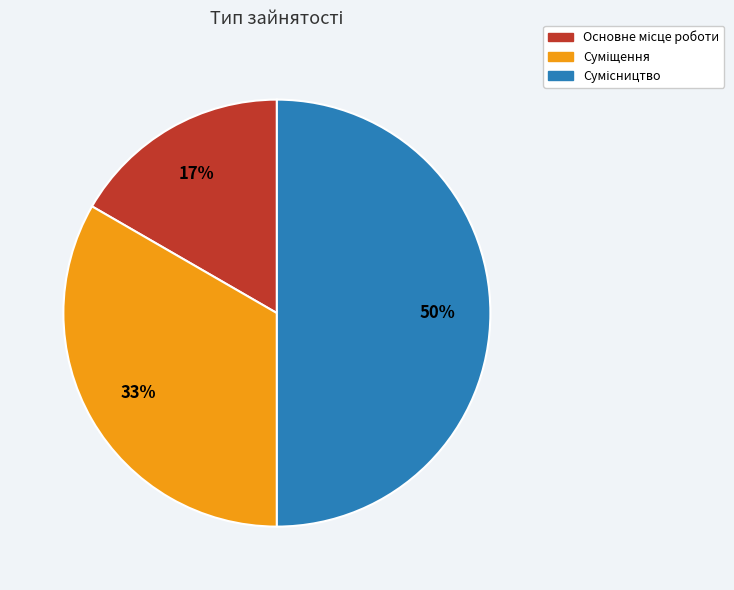

To the nearest percent, what is the average slice percentage?

33%